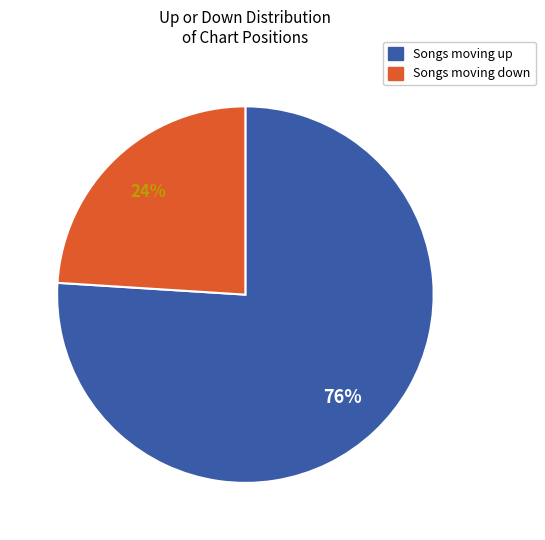

Is there any slice that represents more than half of the pie?

Yes